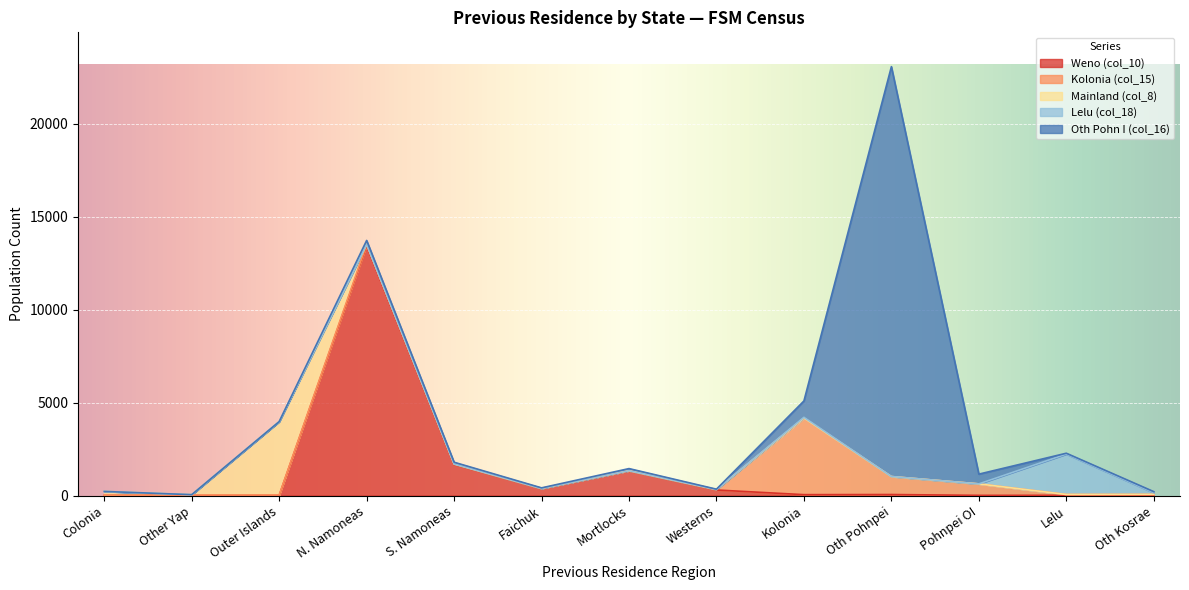

What is the approximate value of Northern Namoneas at Faichuk, to the nearest 10?

140